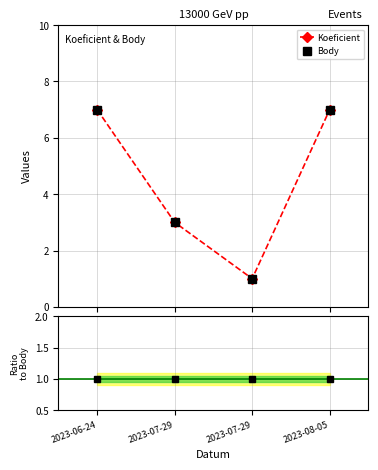

What is the minimum value shown in the chart?

1